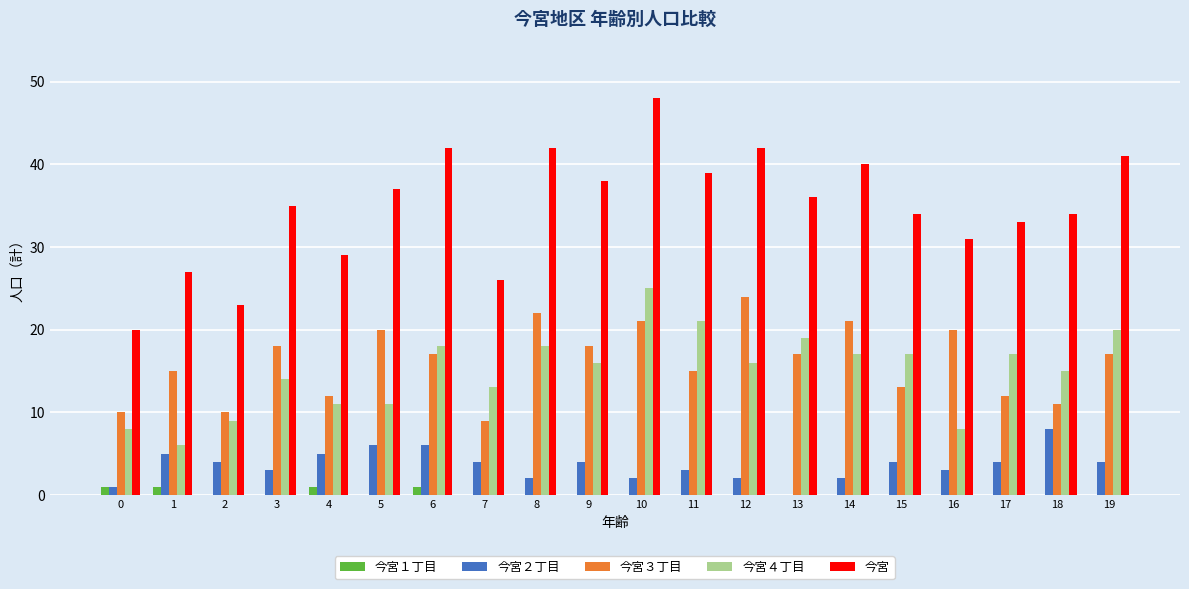

Which series has the largest total across all categories?

今宮